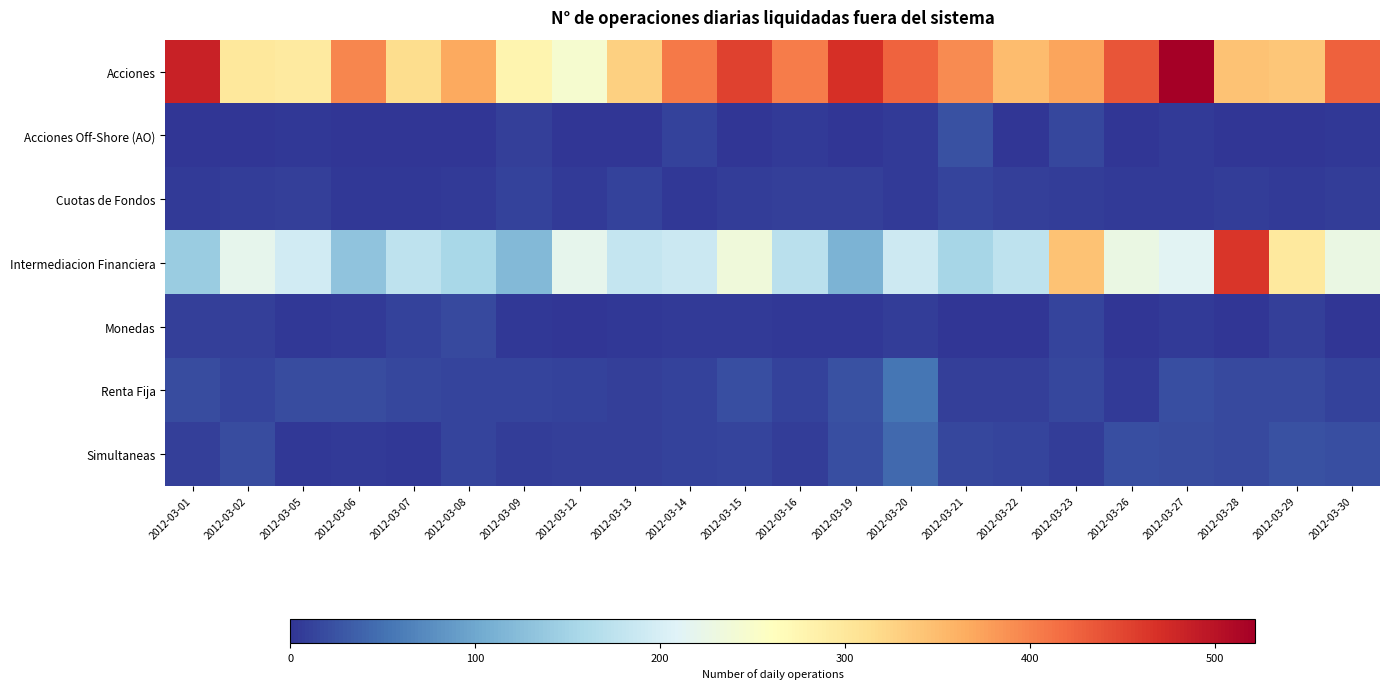

Which series changed the most between 2012-03-07 and 2012-03-16?

Acciones